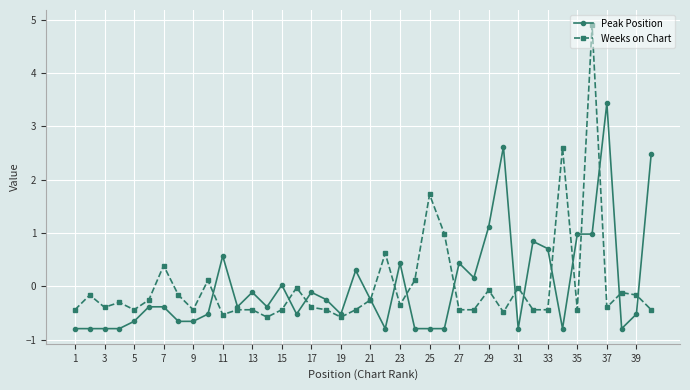

Which series has the largest range (max minus min)?

Weeks on Chart